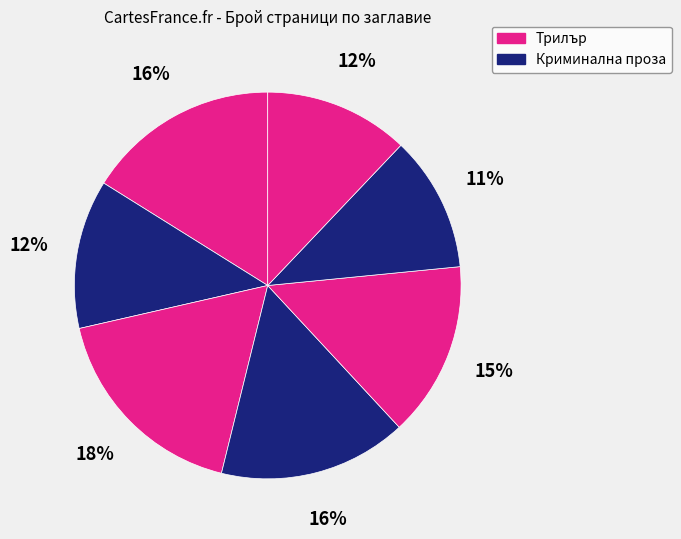

Count the number of slices in the pie.

7